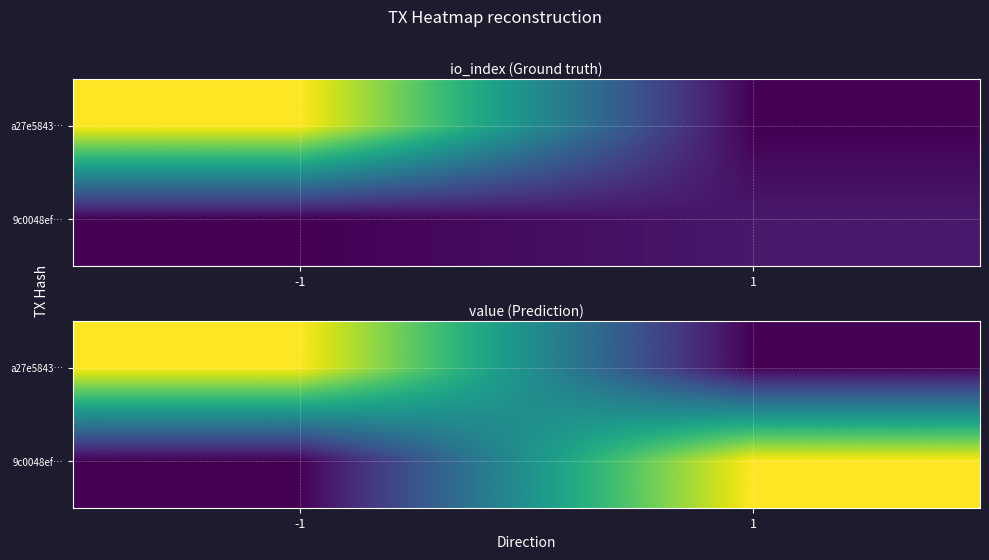

List the labels in order of a27e5843… value, smallest first.

1, -1